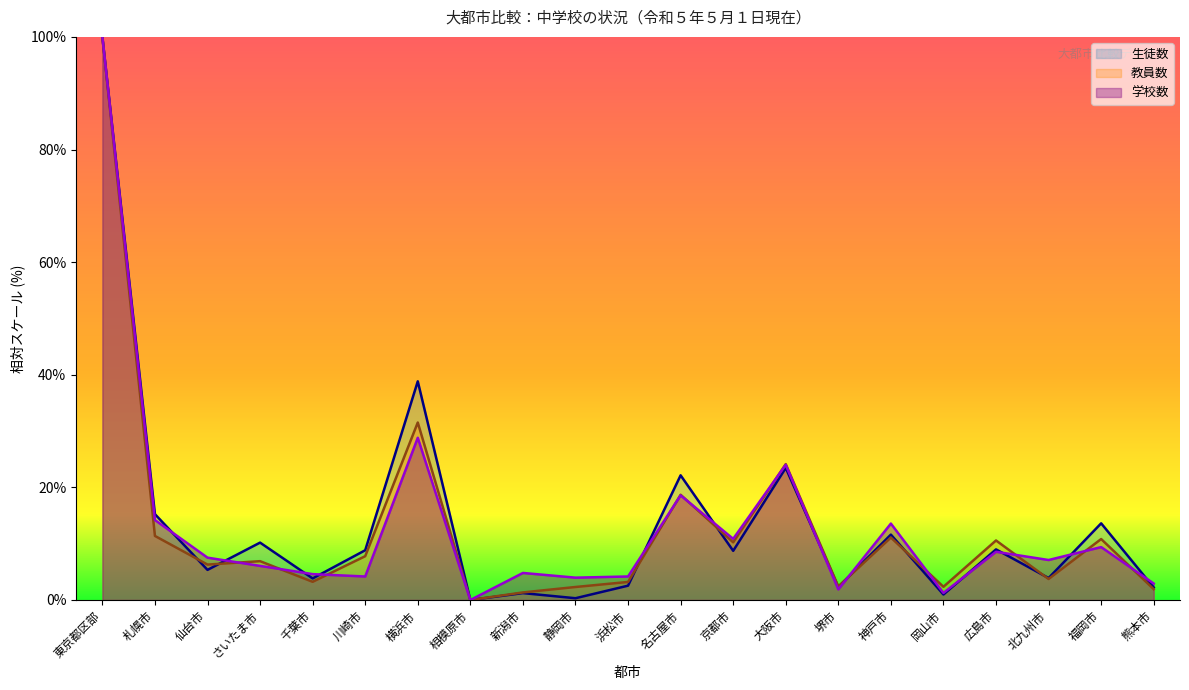

Which series has the widest spread of values?

教員数